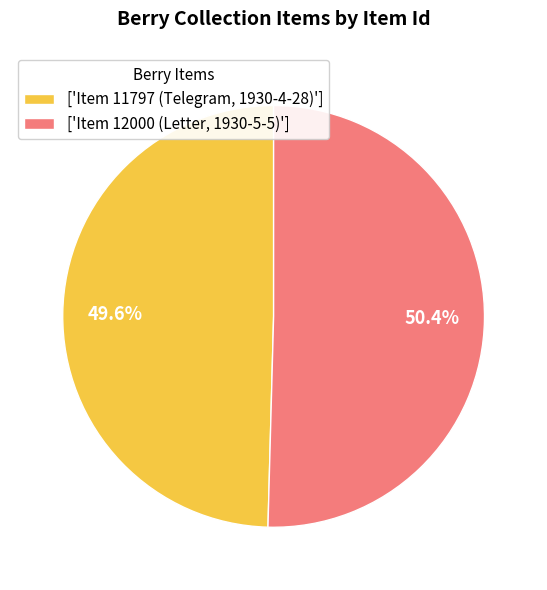

What is the largest slice in the pie chart?

['Item 12000 (Letter, 1930-5-5)']